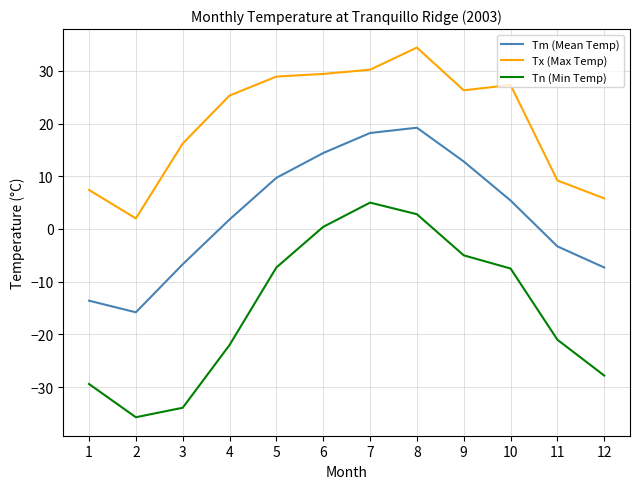

What is the minimum value shown in the chart?

-35.7